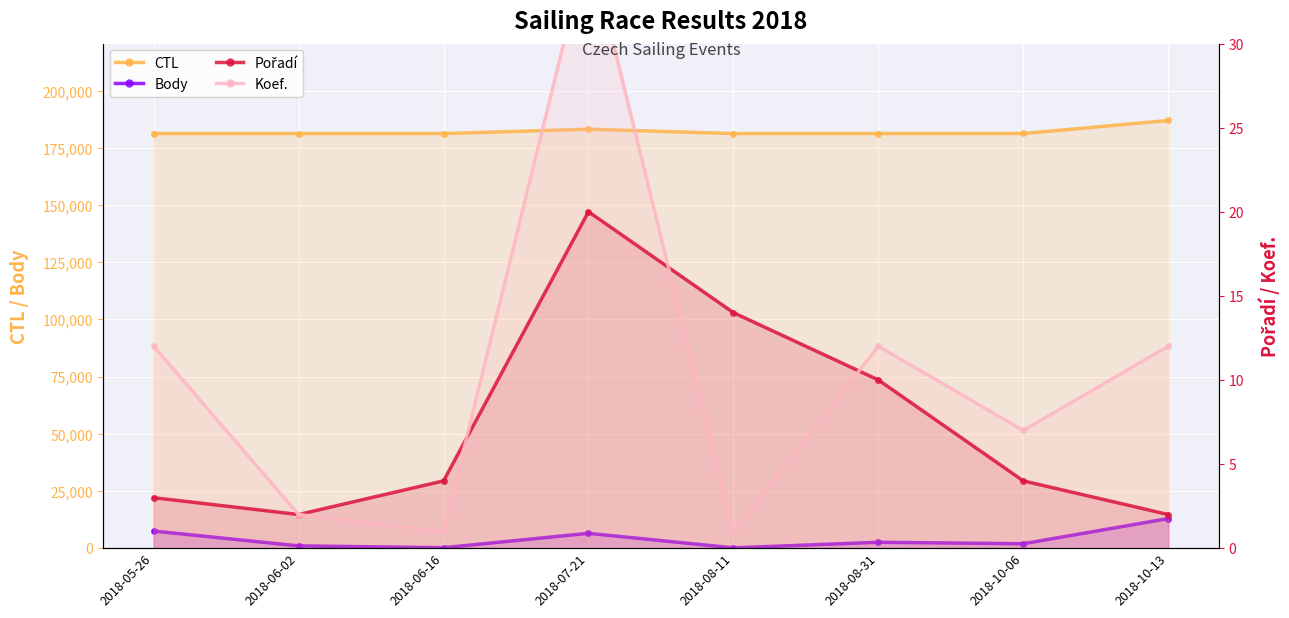

Which series changed the most between 2018-06-02 and 2018-07-21?

Body